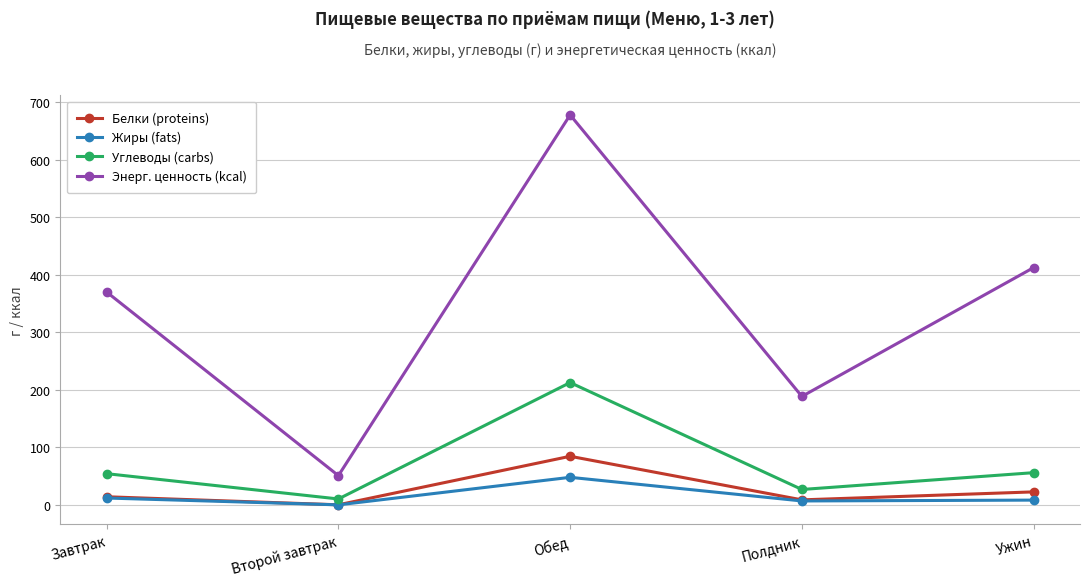

In Углеводы (carbs), how many points are higher than both neighbors (excluding endpoints)?

1